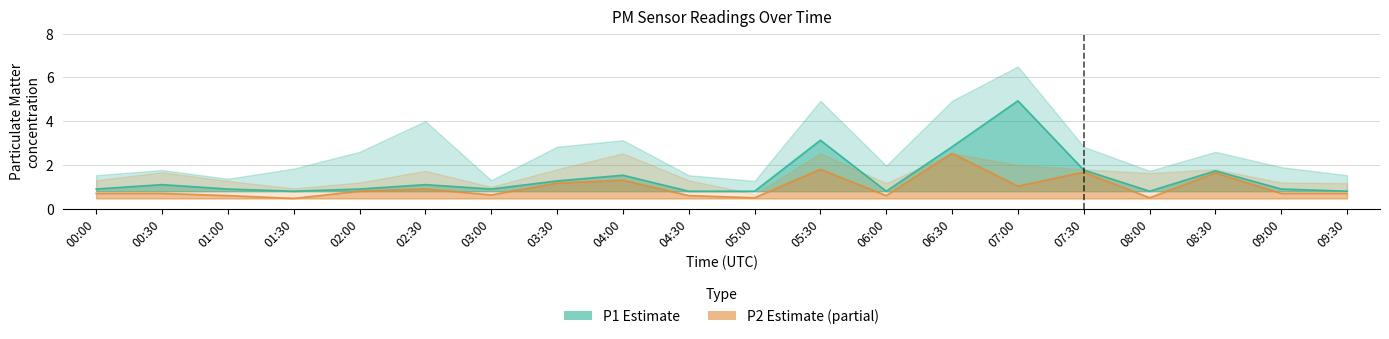

At how many categories does at least one series exceed 2?

9